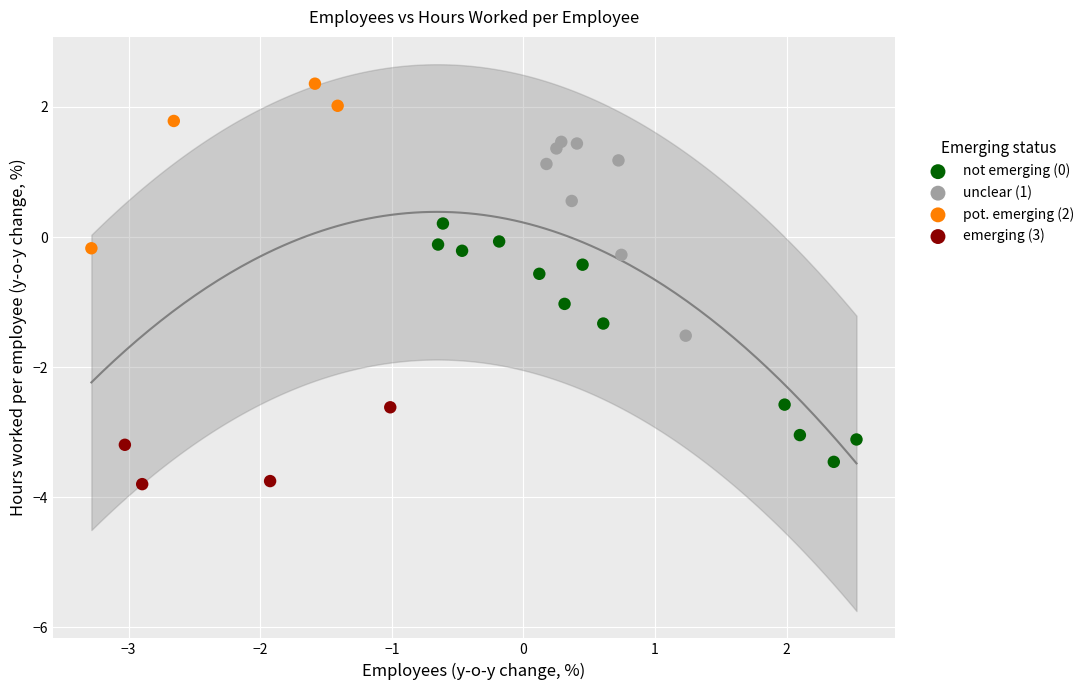

Which series reaches the maximum Y coordinate?

pot. emerging (2)